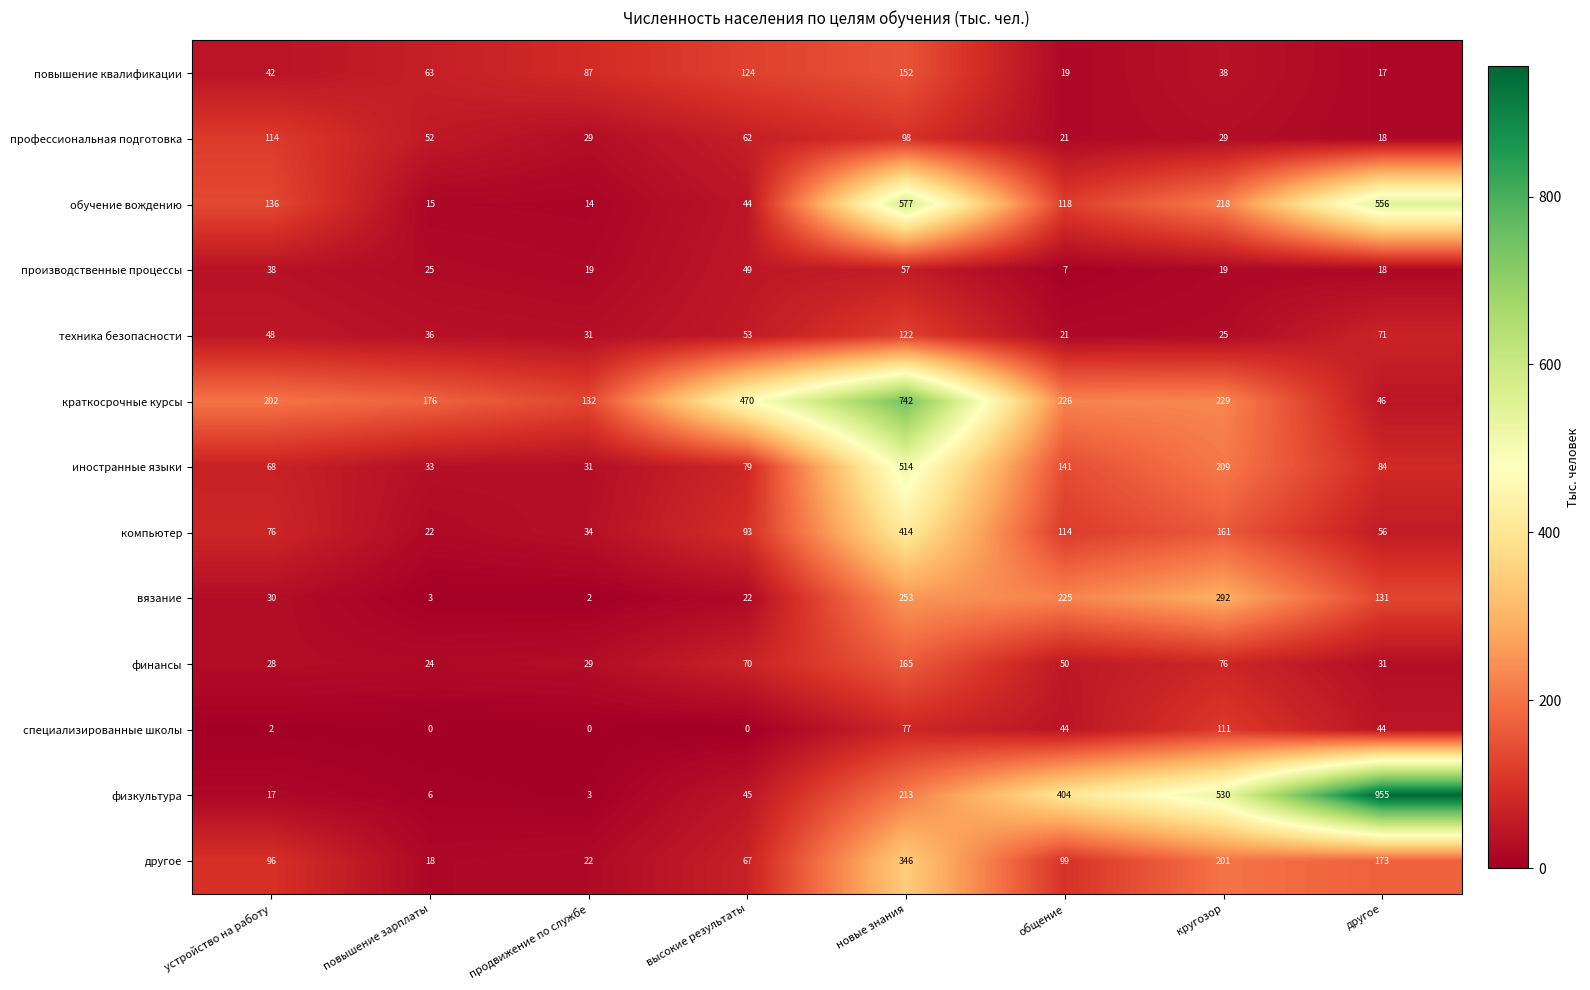

What is the average value of the профессиональная подготовка series?

53